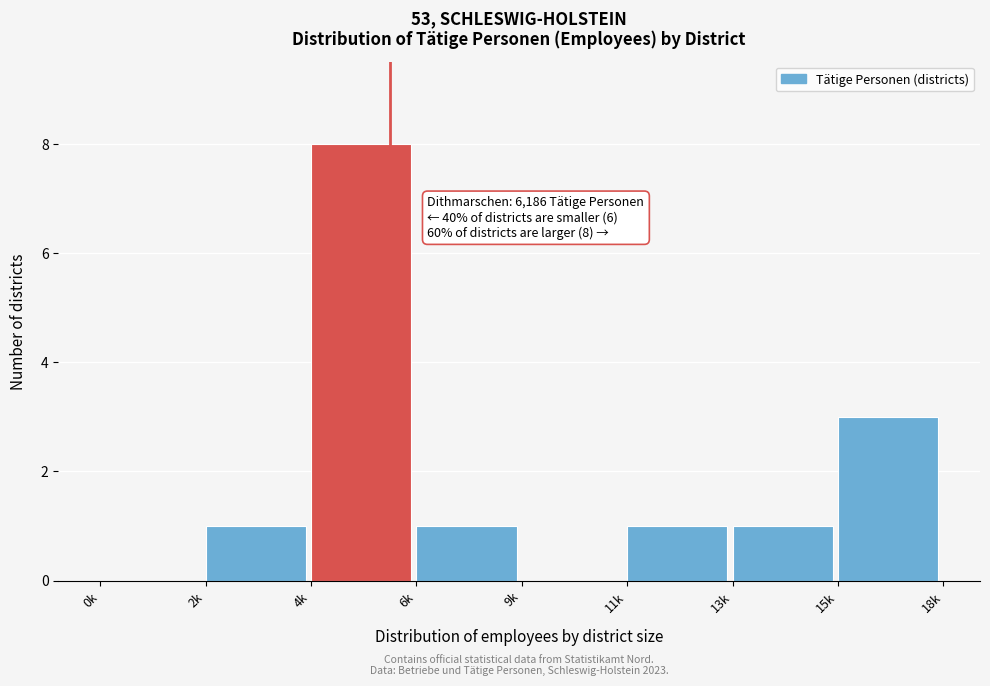

Reading left to right, extract all data points from this chart.

0k=0	2k=1	4k=8	6k=1	9k=0	11k=1	13k=1	15k=3